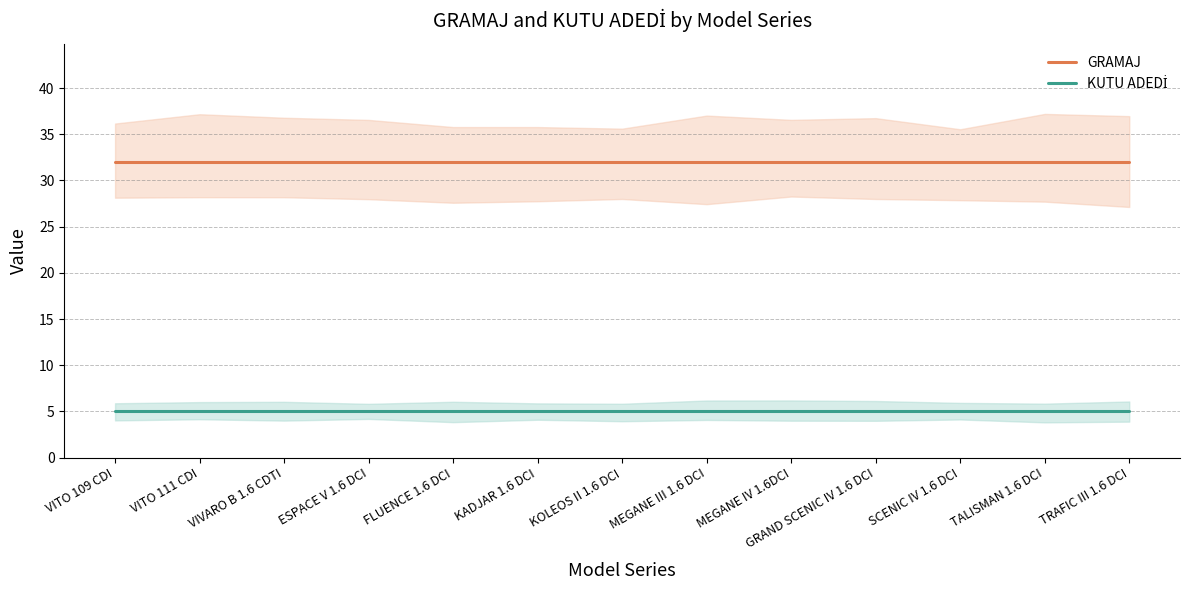

What is the sum of all GRAMAJ values?

416